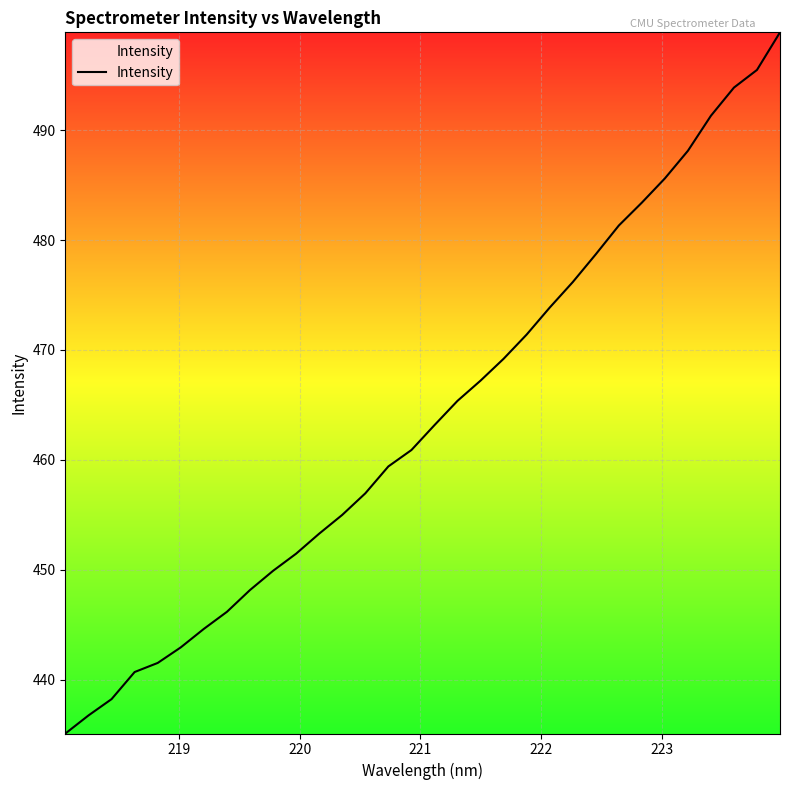

What is the difference between the maximum and minimum values?

63.8